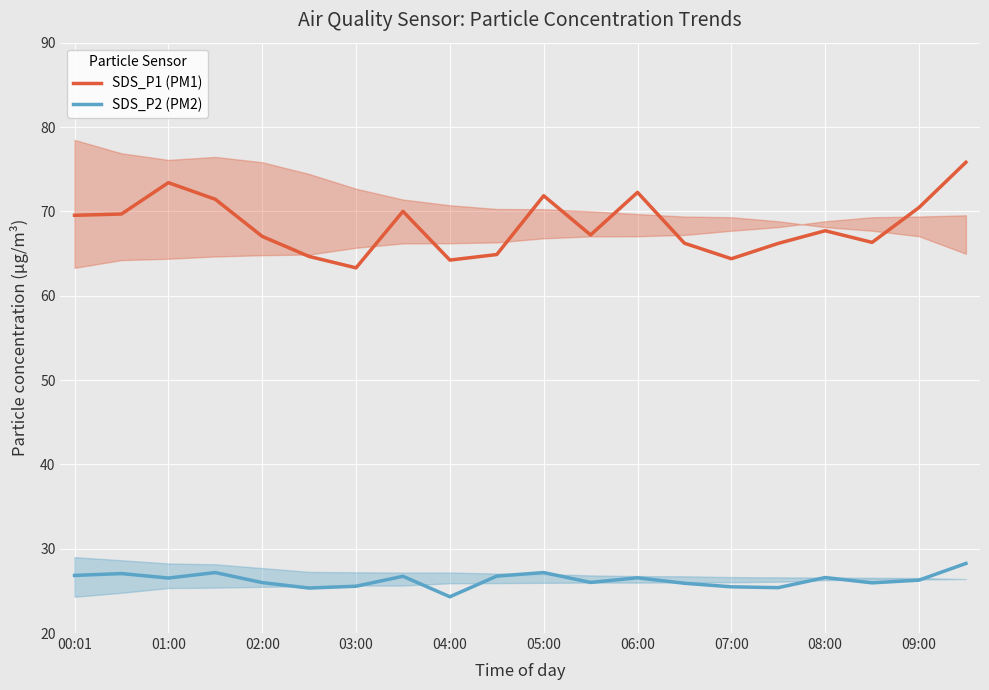

The value of SDS_P2 (PM2) at 05:00 is 27.2. True or false?

True